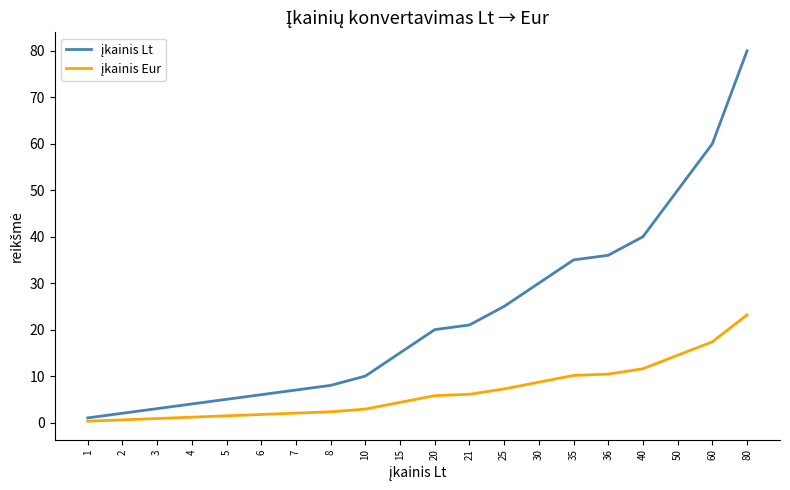

What is the total value across all series at 80?

103.2